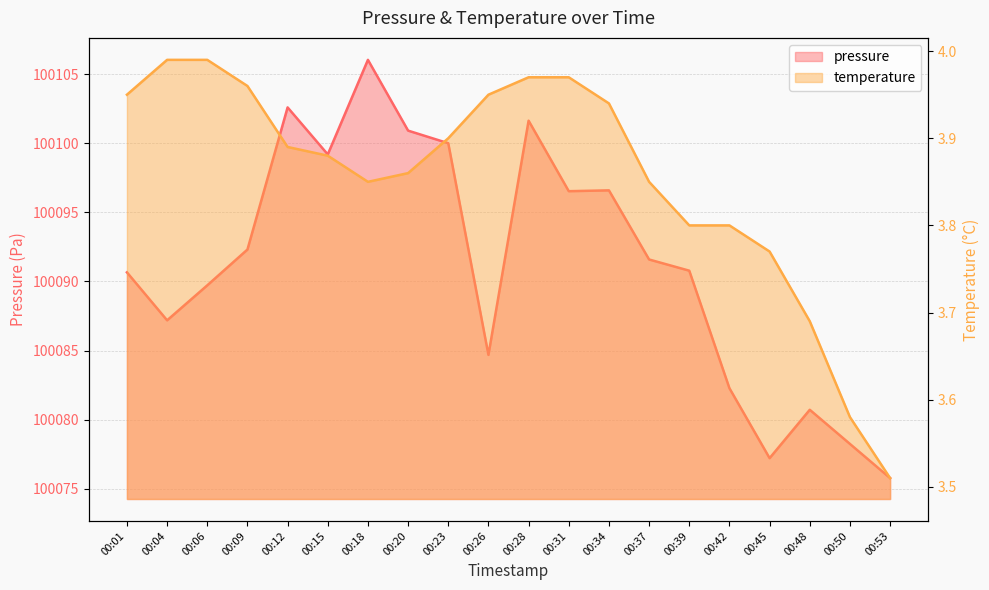

Is the value of temperature at 00:48 greater than the value of pressure at 00:04?

No